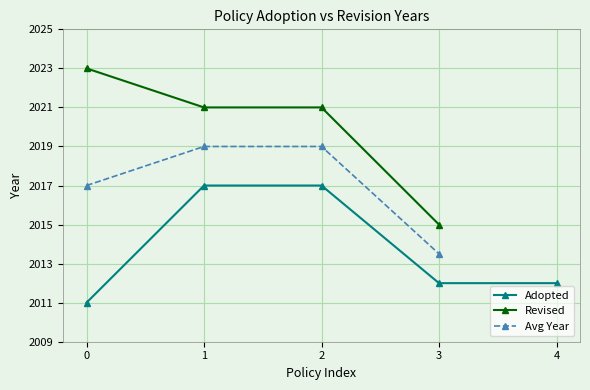

The Adopted series shows 2011 at 0. True or false?

True